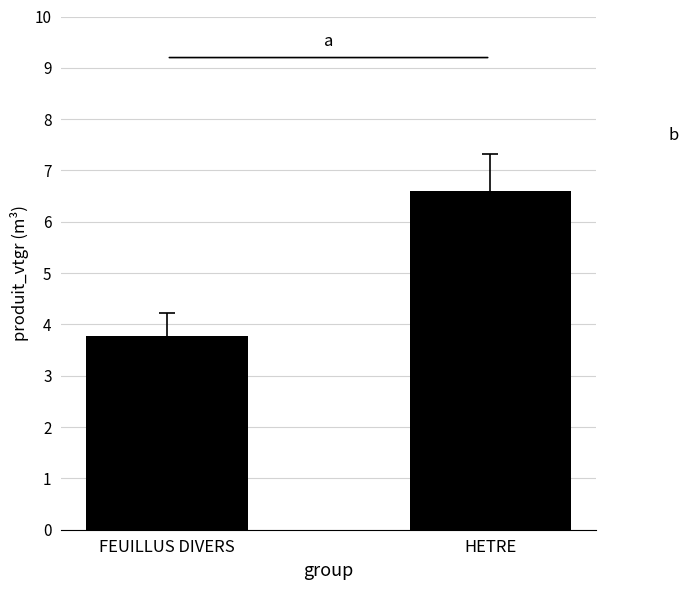

How many data points are less than 6?

1